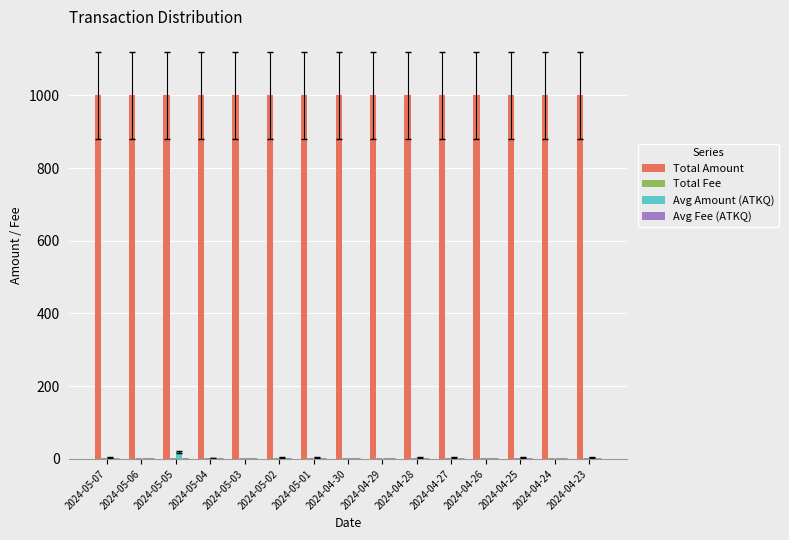

What is the greatest value displayed?

1000.0